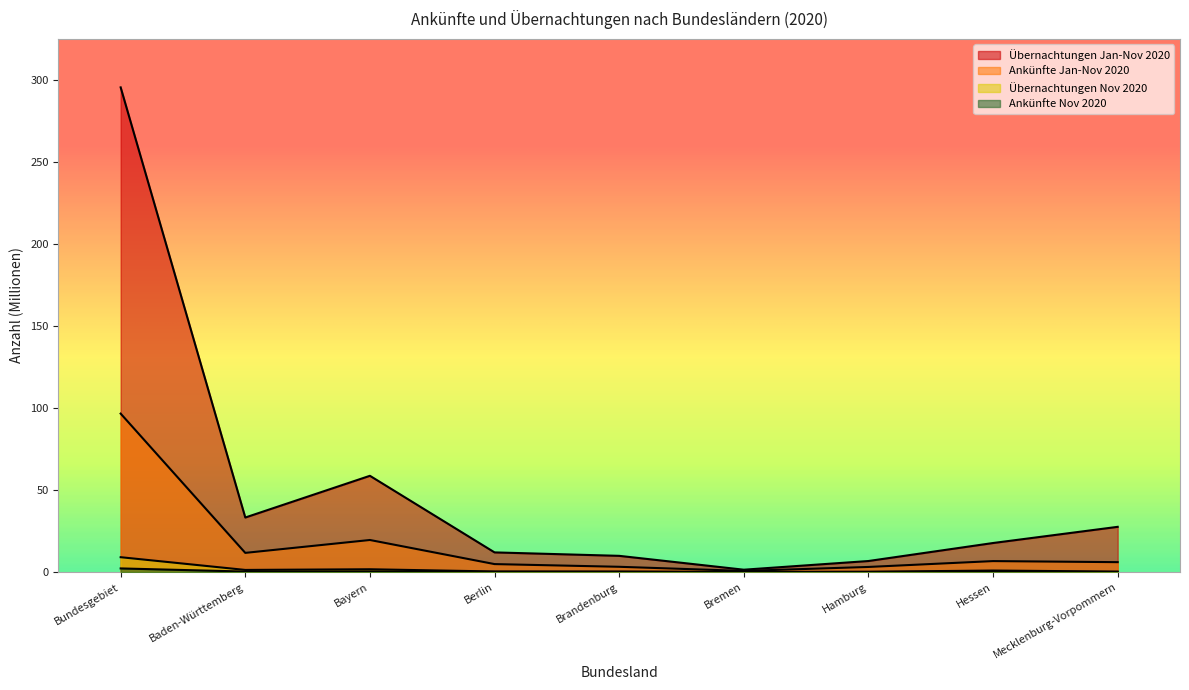

What is the sum of all Übernachtungen Nov 2020 values?

14.2